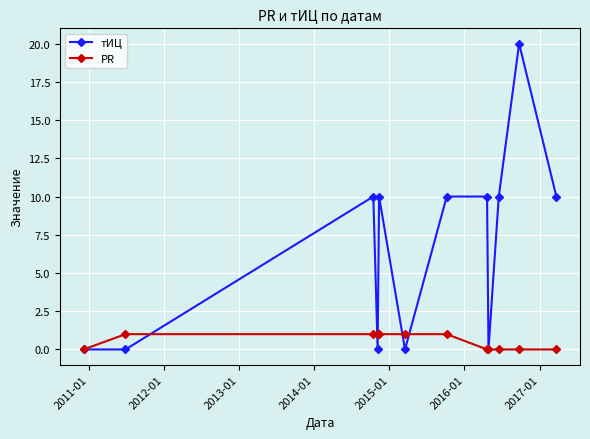

Which series ends up on top after the final intersection of тИЦ and PR?

тИЦ